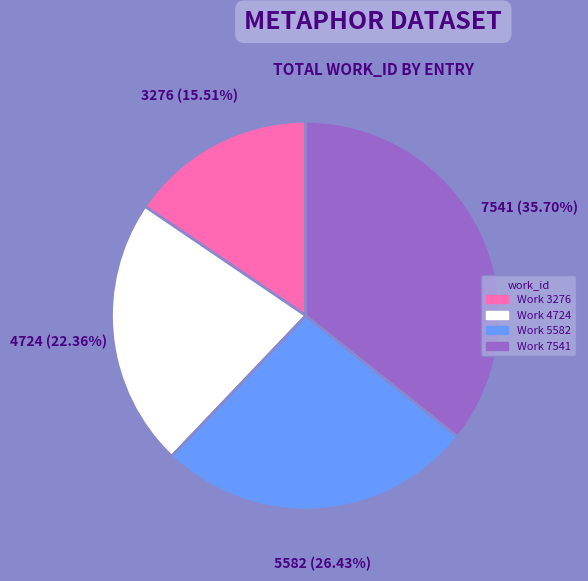

Combined, do Work 7541 and Work 3276 account for over 50%?

Yes